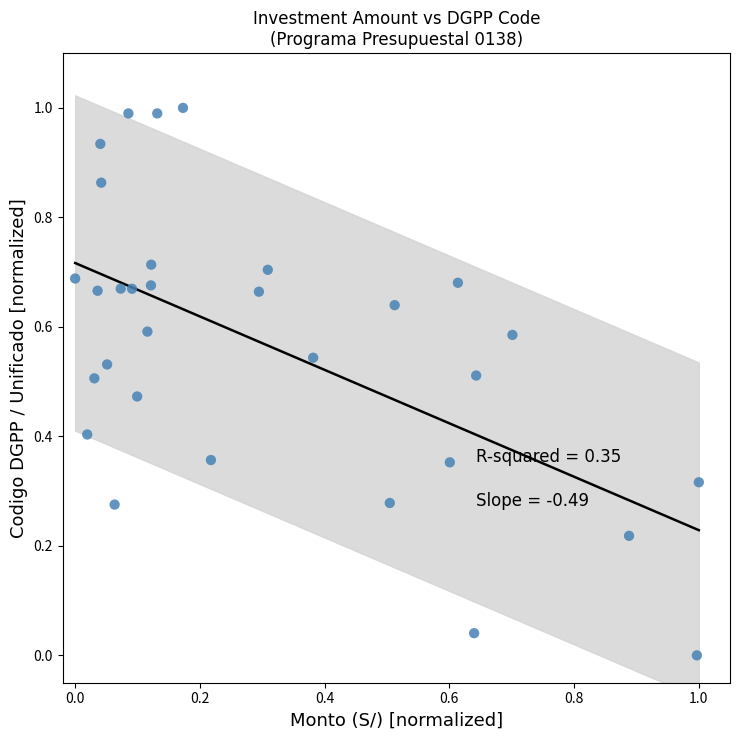

What is the range of X values (max minus min)?

1.0